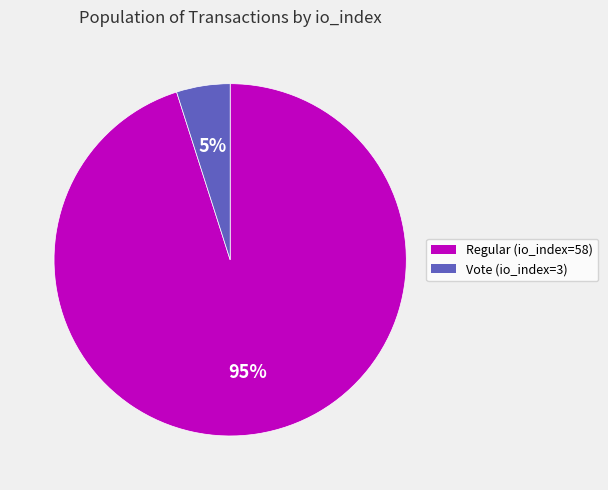

What is the ratio of the value at Vote (io_index=3) to the value at Regular (io_index=58)?

0.1